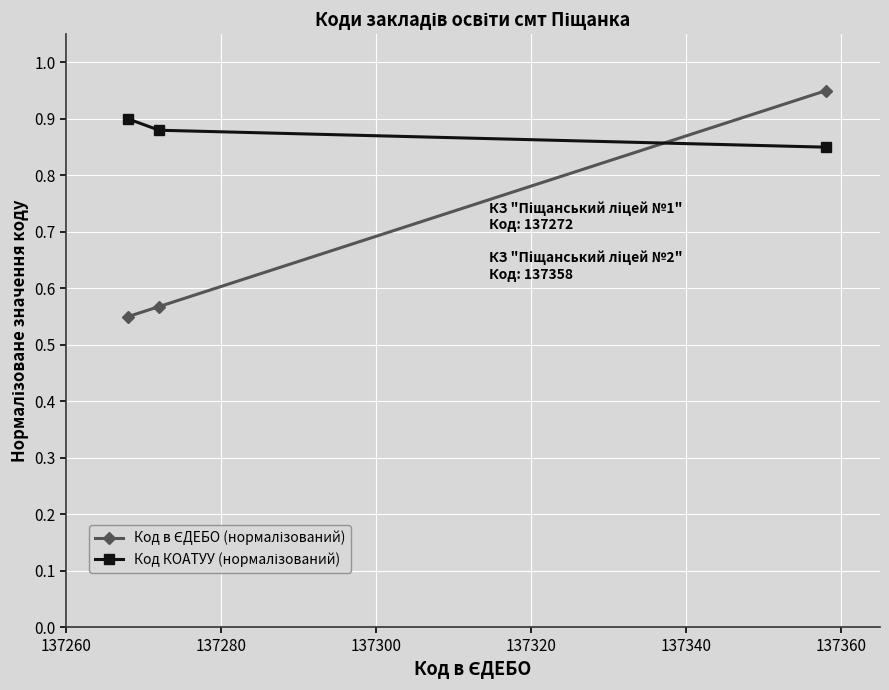

At how many categories does at least one series exceed 0?

3